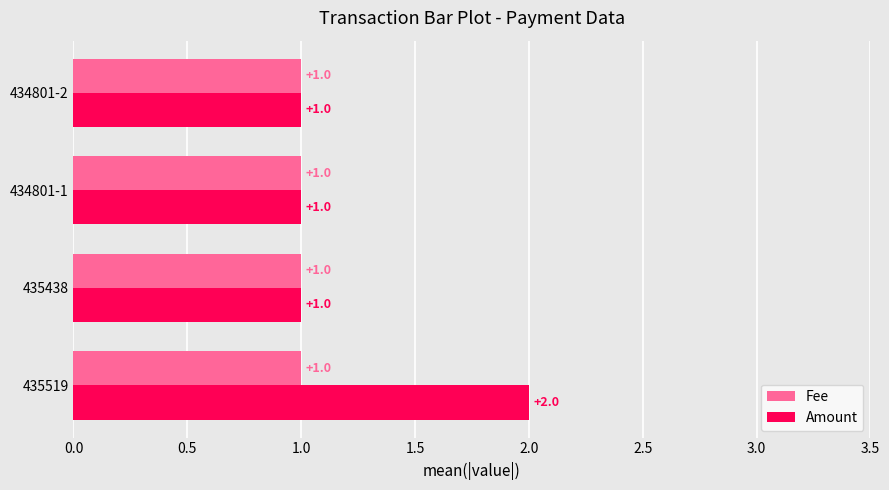

Which series has the widest spread of values?

Amount